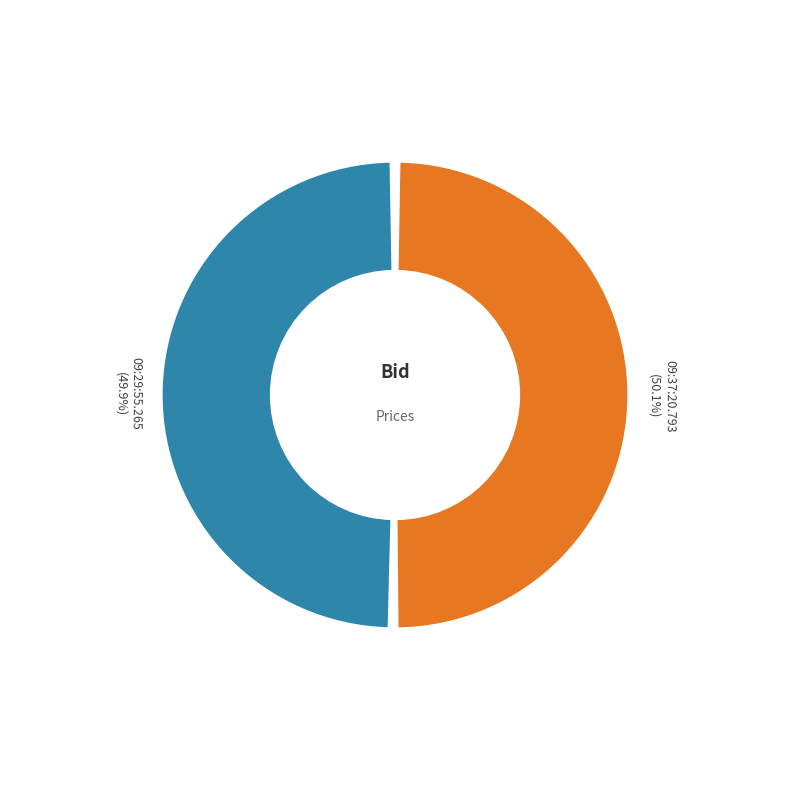

What portion of the pie excludes 09:29:55.265?

50.1%